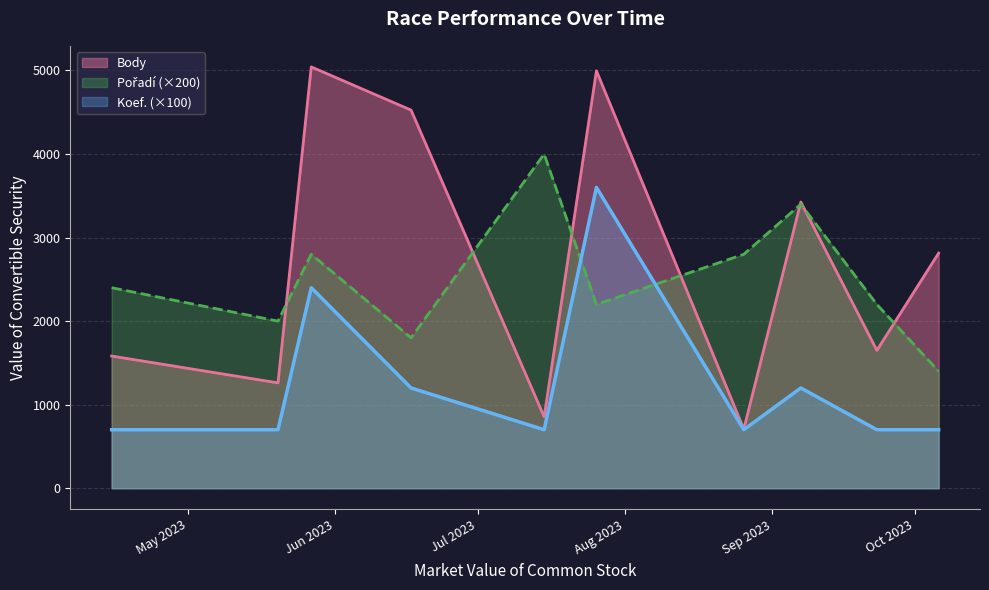

After their last crossing, which series has the higher values: Pořadí or Body?

Body